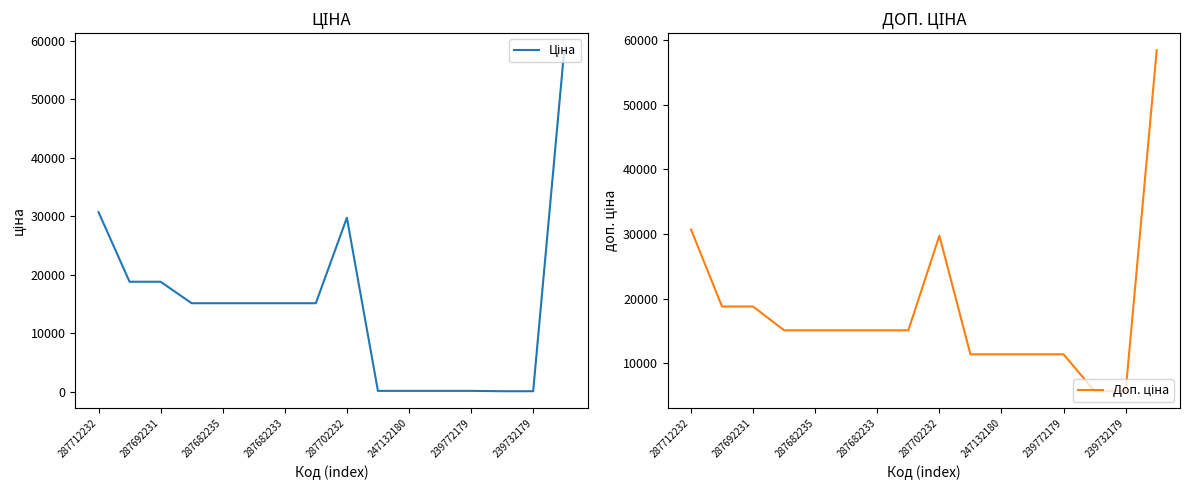

How many categories are shown in the chart?

16